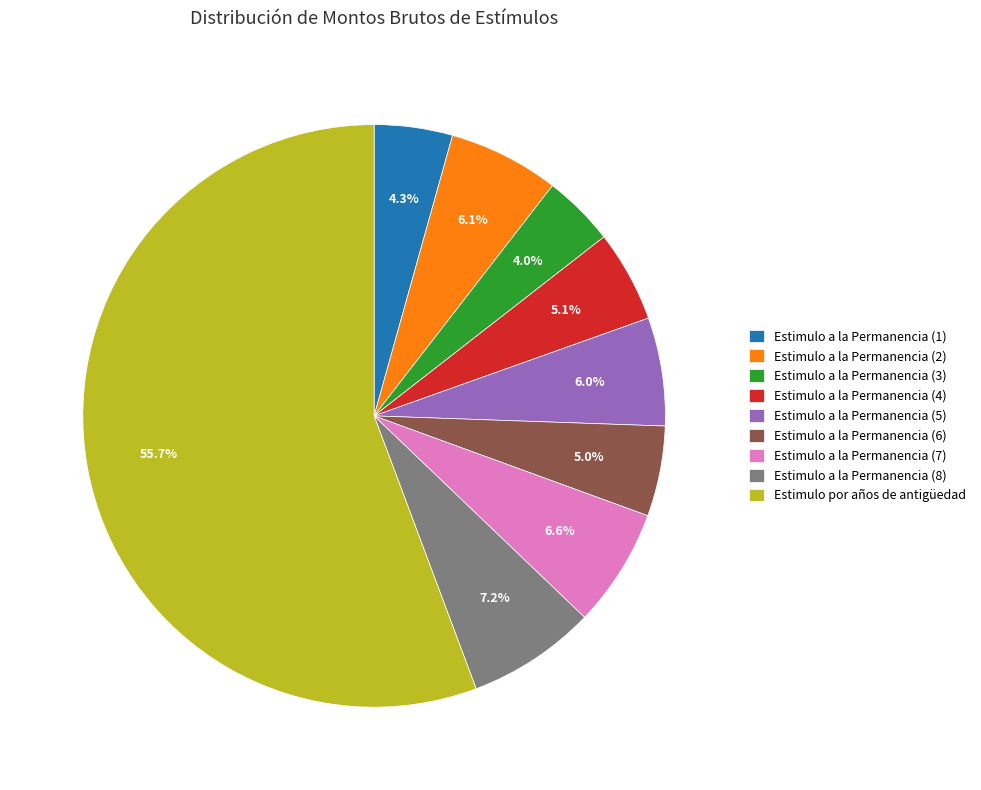

True or false: Estimulo a la Permanencia (2) accounts for 6% of the total.

True